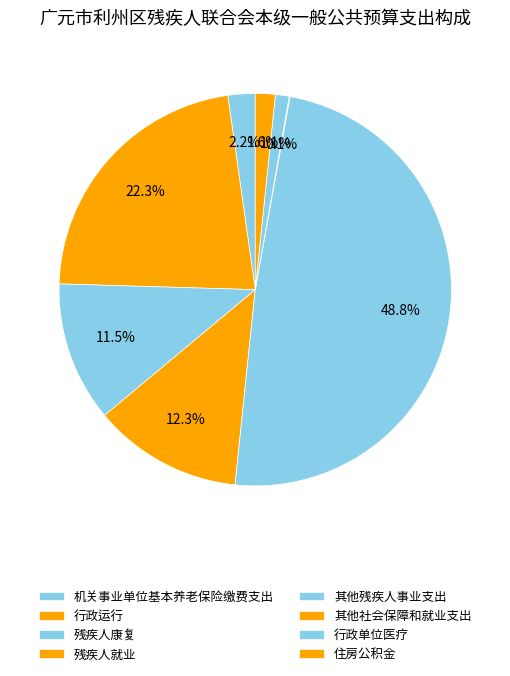

To the nearest percent, what is the average slice percentage?

12%